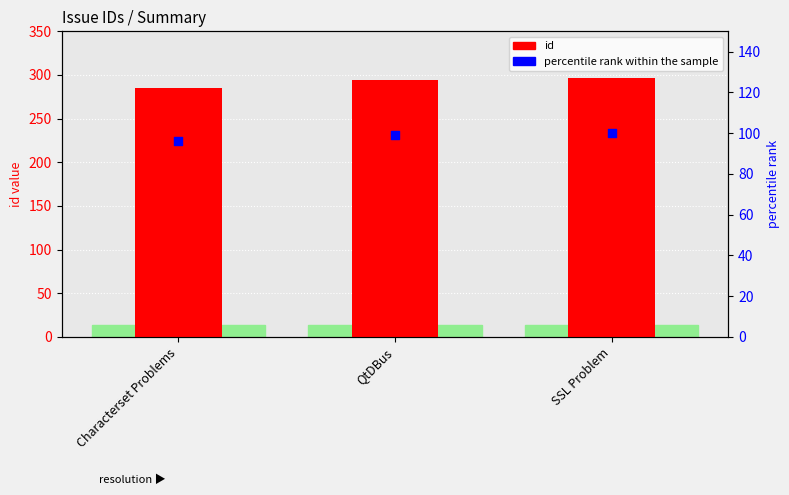

At which category is the sum across all series the highest?

SSL Problem